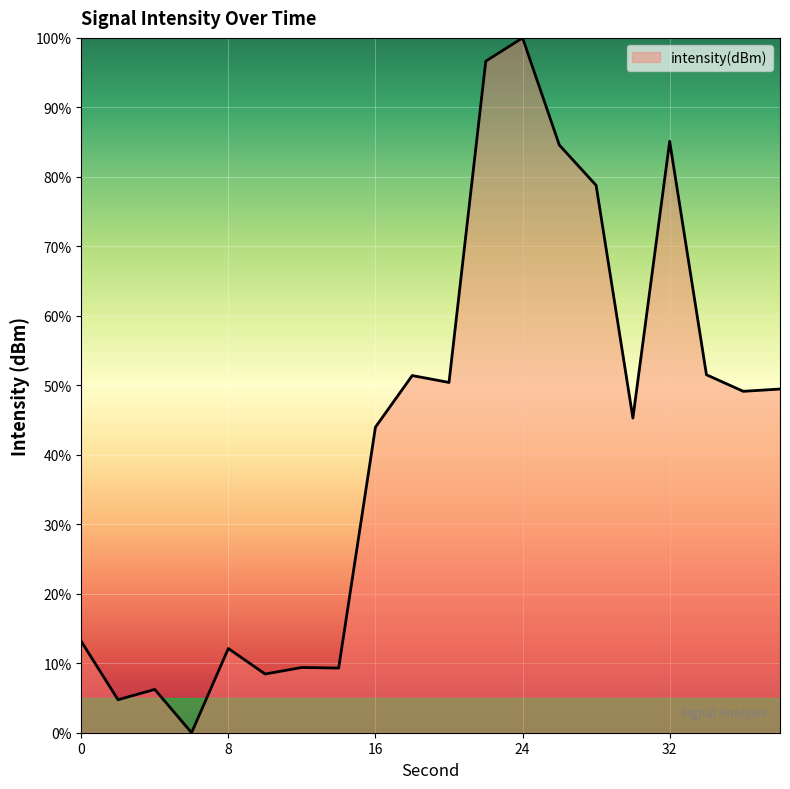

What is the maximum value shown in the chart?

100.0